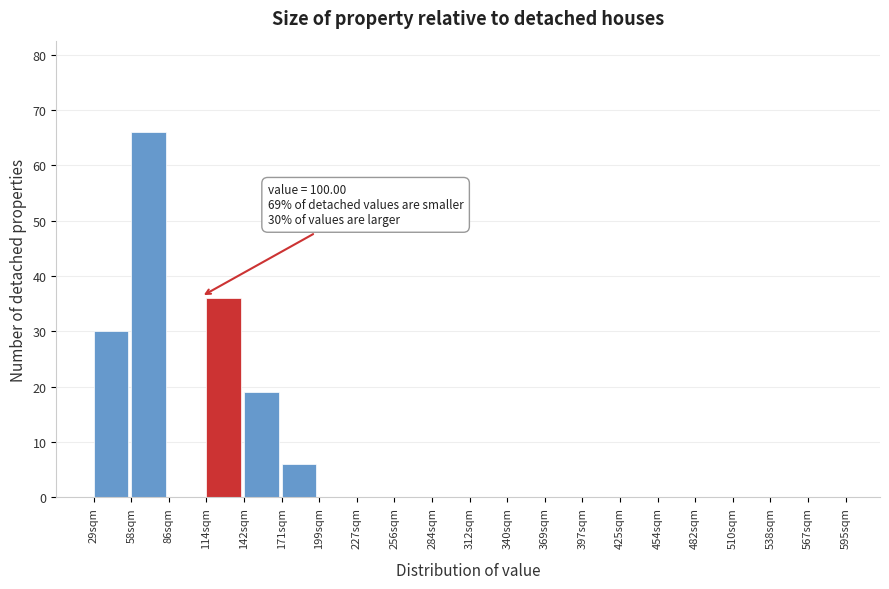

Reading right to left, what are all the values shown in this chart?

567sqm=0	538sqm=0	510sqm=0	482sqm=0	454sqm=0	425sqm=0	397sqm=0	369sqm=0	340sqm=0	312sqm=0	284sqm=0	256sqm=0	227sqm=0	199sqm=0	171sqm=6	142sqm=19	114sqm=36	86sqm=0	58sqm=66	29sqm=30